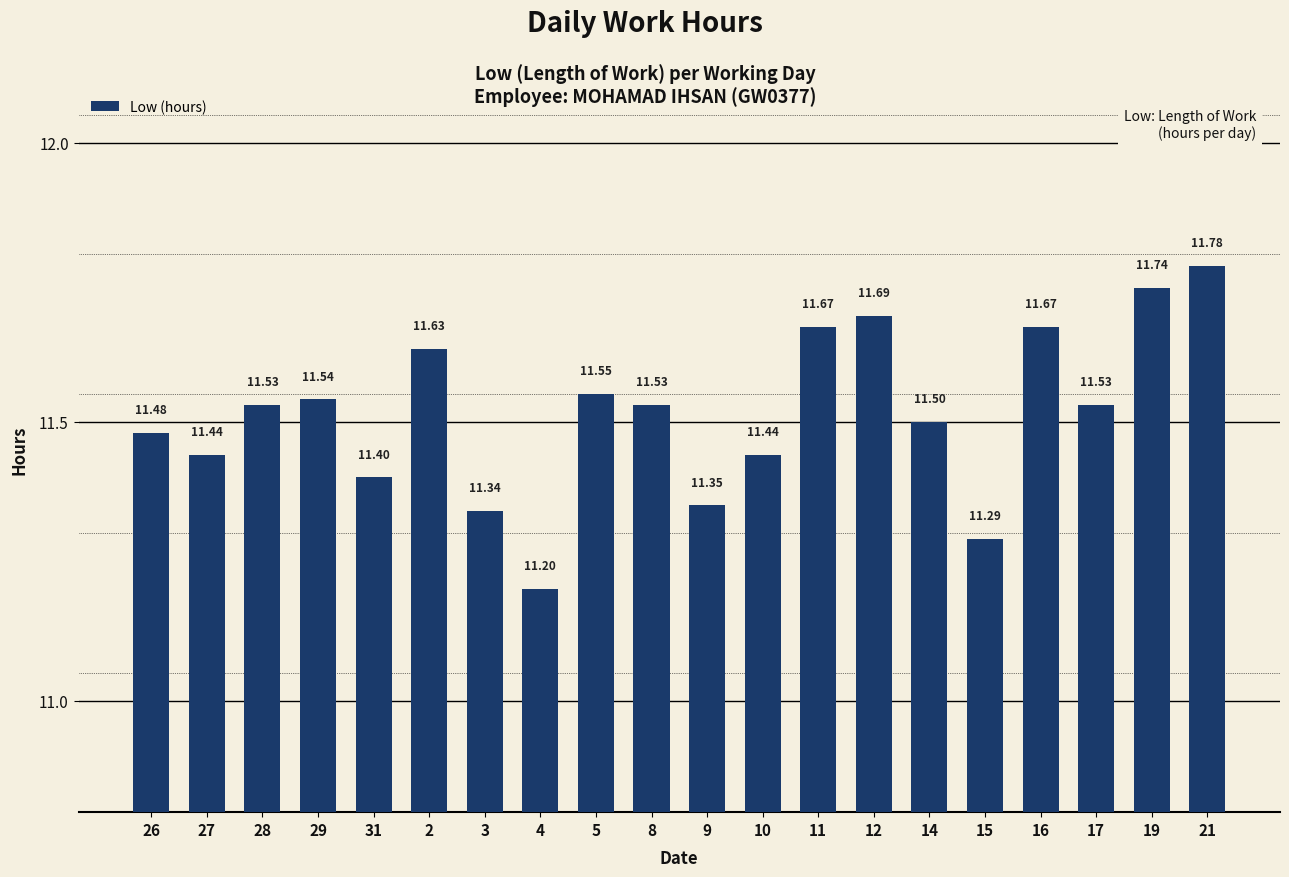

What is the difference between the values at 9 and 17?

0.2